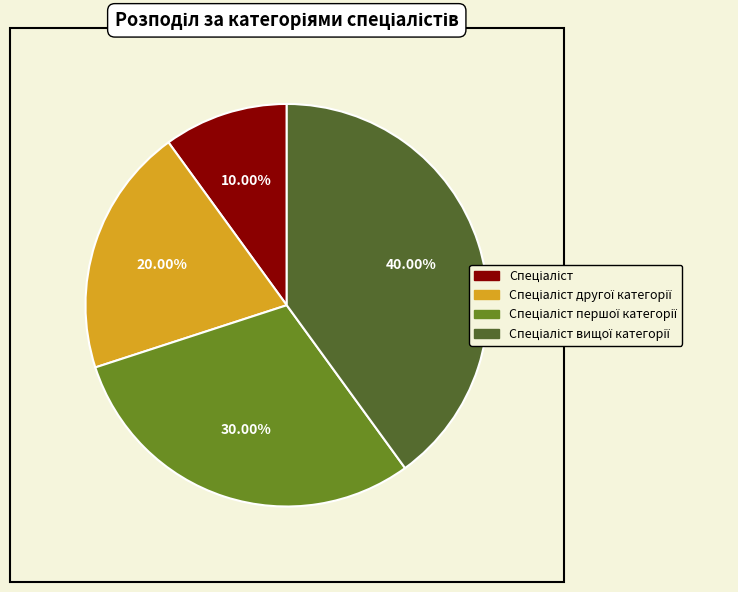

Rank the categories by value from highest to lowest.

Спеціаліст вищої категорії, Спеціаліст першої категорії, Спеціаліст другої категорії, Спеціаліст